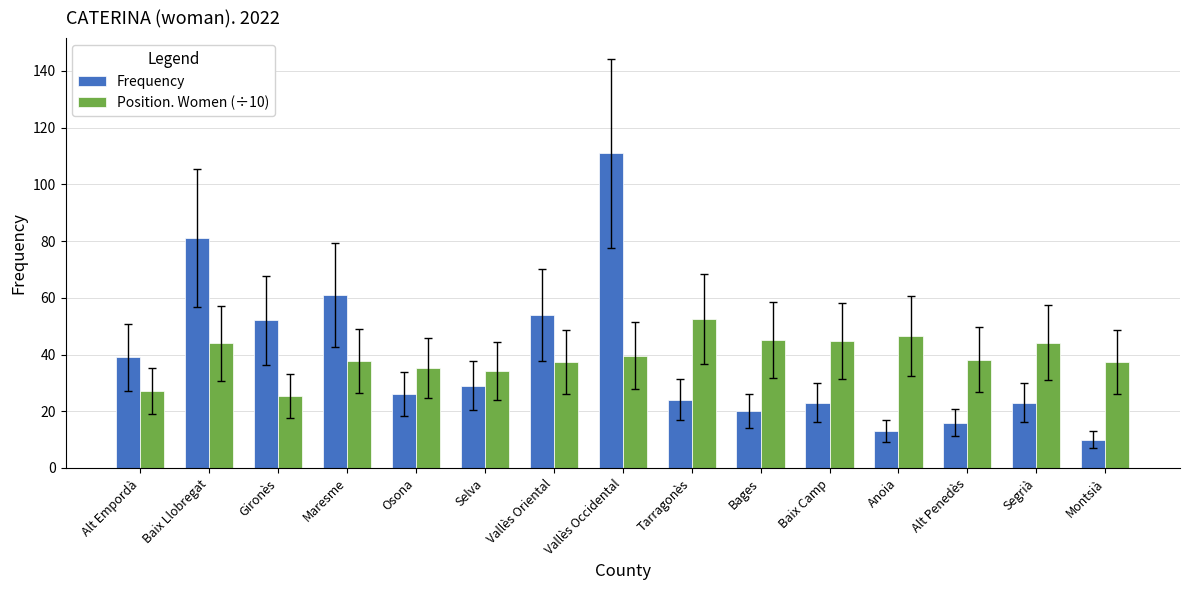

What is the difference between the highest and lowest values at Vallès Oriental?

16.6